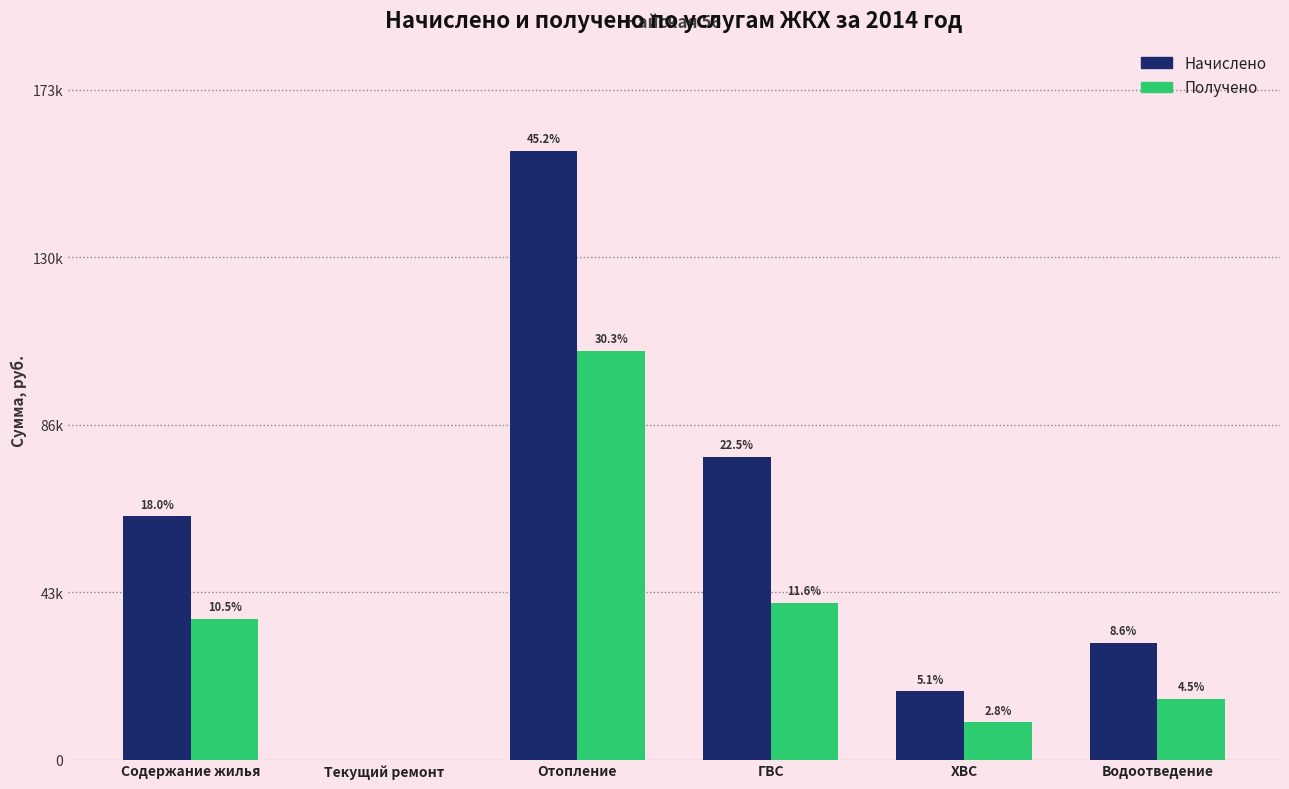

True or false: Получено has a value of 24213.2 at Содержание жилья.

False